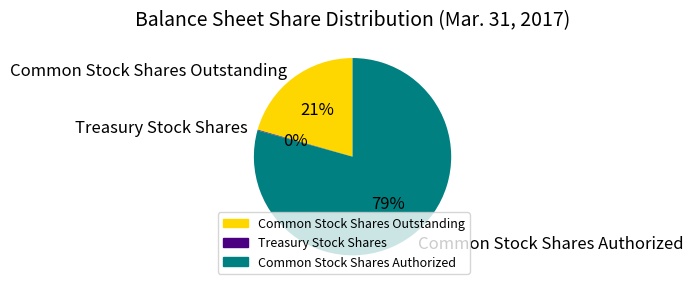

True or false: Common Stock Shares Outstanding accounts for 21% of the total.

True